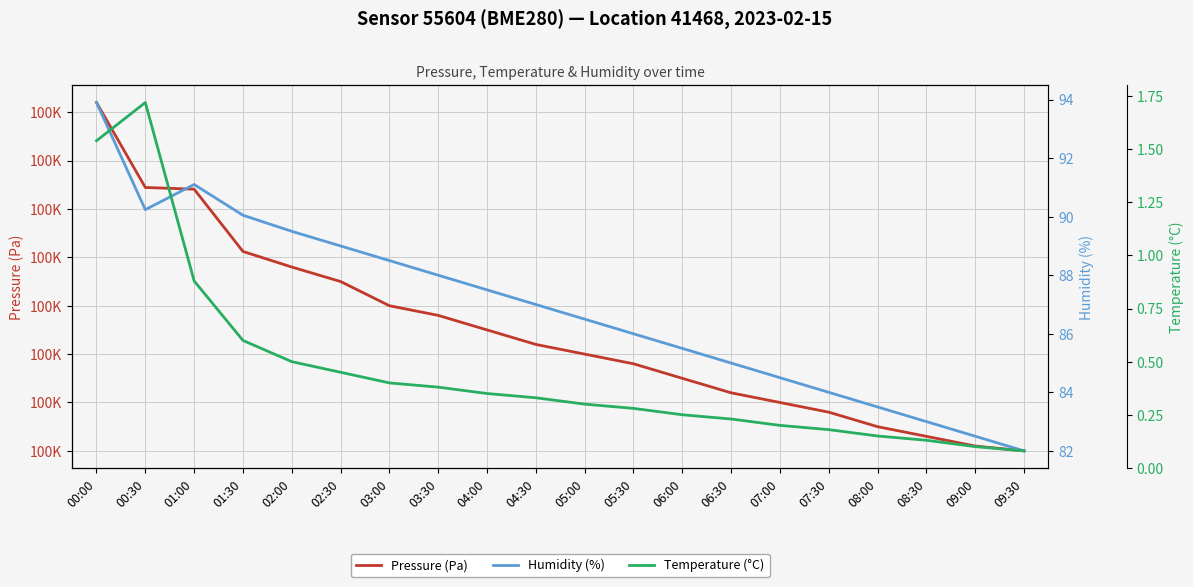

How many lines are shown in the chart?

3